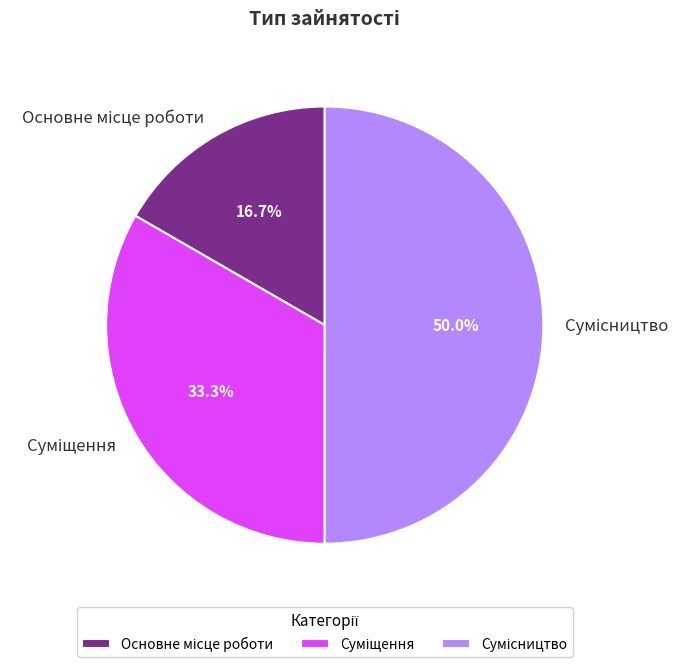

What is the total percentage of Основне місце роботи and Суміщення?

50.0%